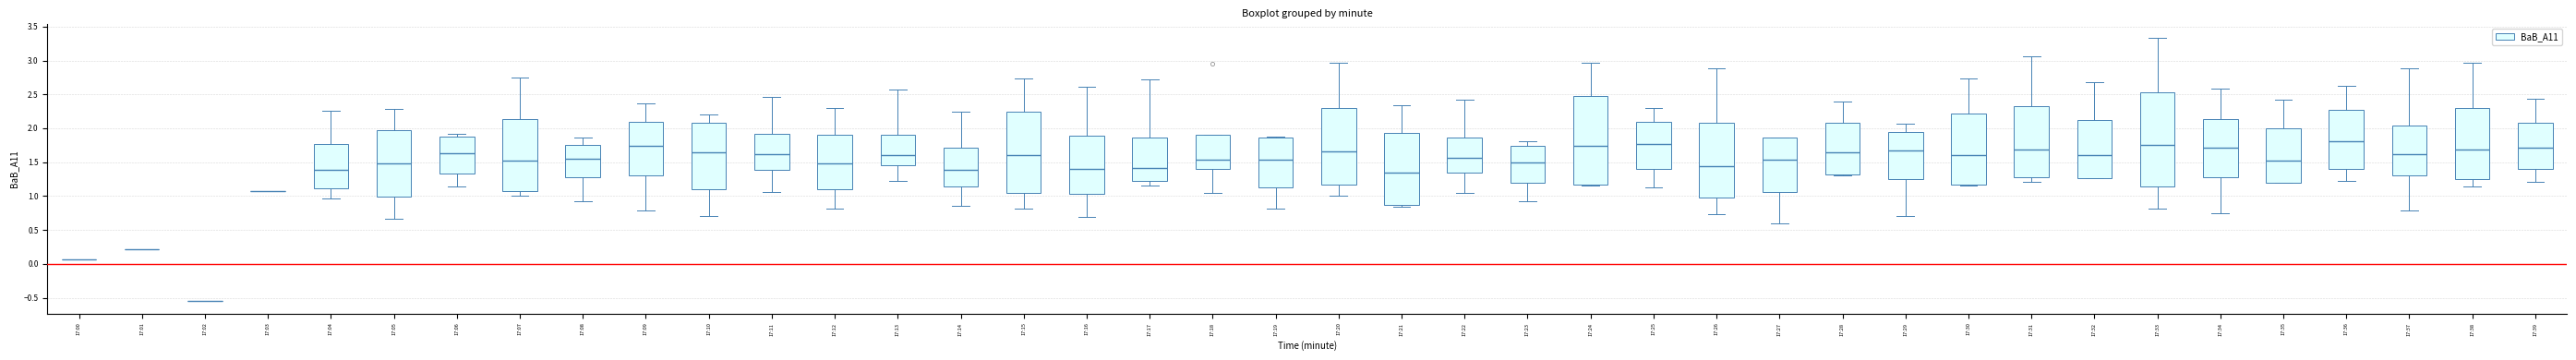

Comparing the boxes themselves (not the whiskers), which one is the tallest?

17:33